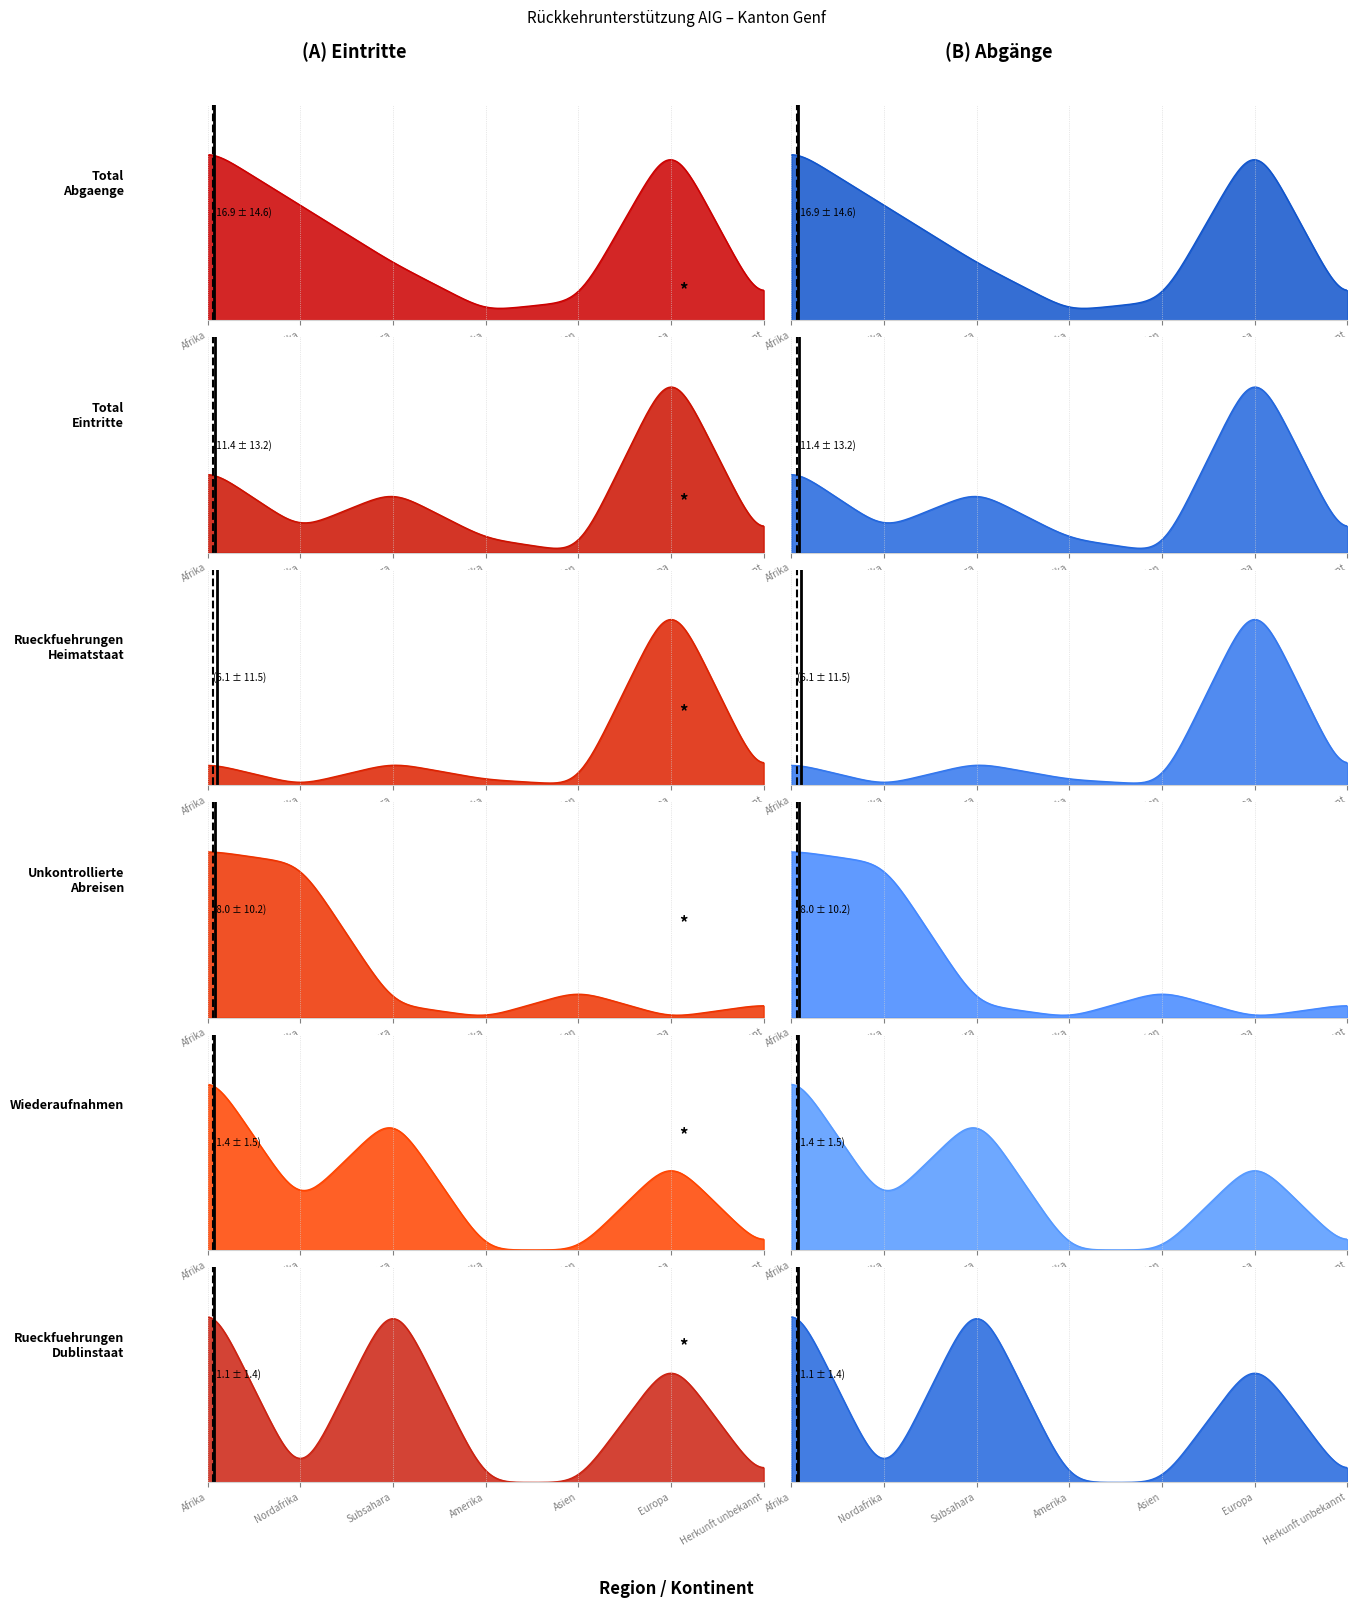

Reading left to right, extract all data points from this chart.

Total Abgaenge: Afrika=36	Nordafrika=24	Subsahara=12	Amerika=2	Asien=4	Europa=38	Herkunft unbekannt=2
Total Eintritte: Afrika=18	Nordafrika=5	Subsahara=13	Amerika=3	Asien=0	Europa=40	Herkunft unbekannt=1
Rueckfuehrungen Heimatstaat: Afrika=4	Nordafrika=0	Subsahara=4	Amerika=1	Asien=0	Europa=34	Herkunft unbekannt=0
Unkontrollierte Abreisen: Afrika=25	Nordafrika=23	Subsahara=2	Amerika=0	Asien=4	Europa=0	Herkunft unbekannt=2
Wiederaufnahmen: Afrika=4	Nordafrika=1	Subsahara=3	Amerika=0	Asien=0	Europa=2	Herkunft unbekannt=0
Rueckfuehrungen Dublinstaat: Afrika=3	Nordafrika=0	Subsahara=3	Amerika=0	Asien=0	Europa=2	Herkunft unbekannt=0